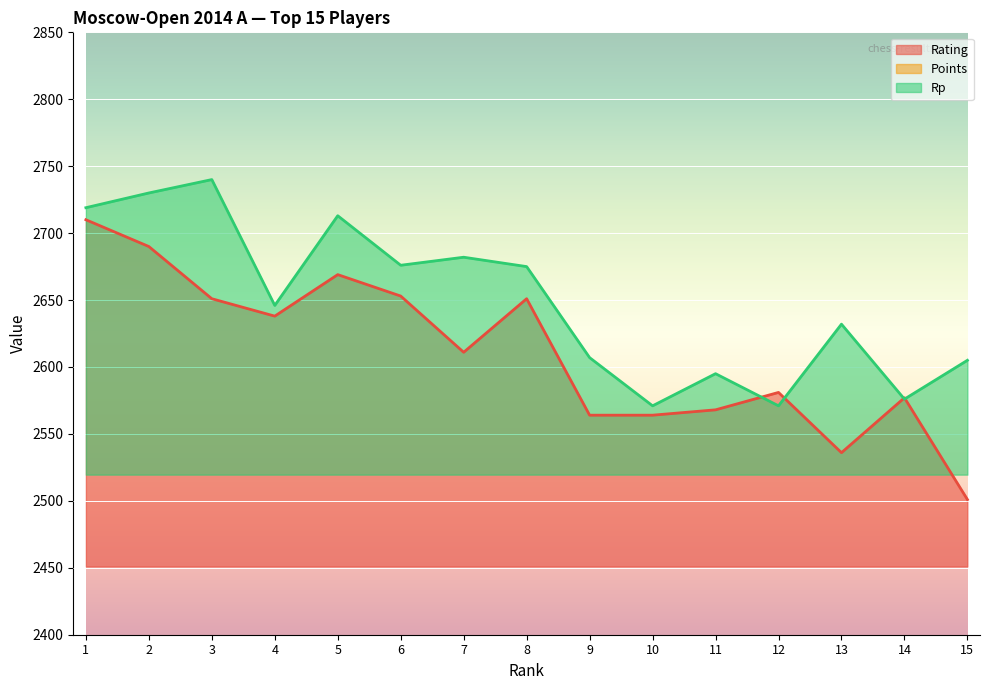

Is it true that Rp equals 2676.0 at 6?

True